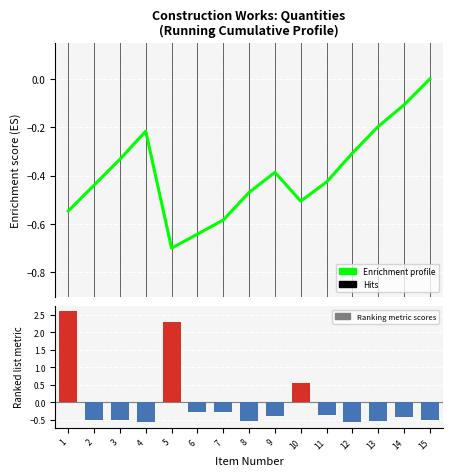

What is the minimum value for Ranking metric scores?

-0.6